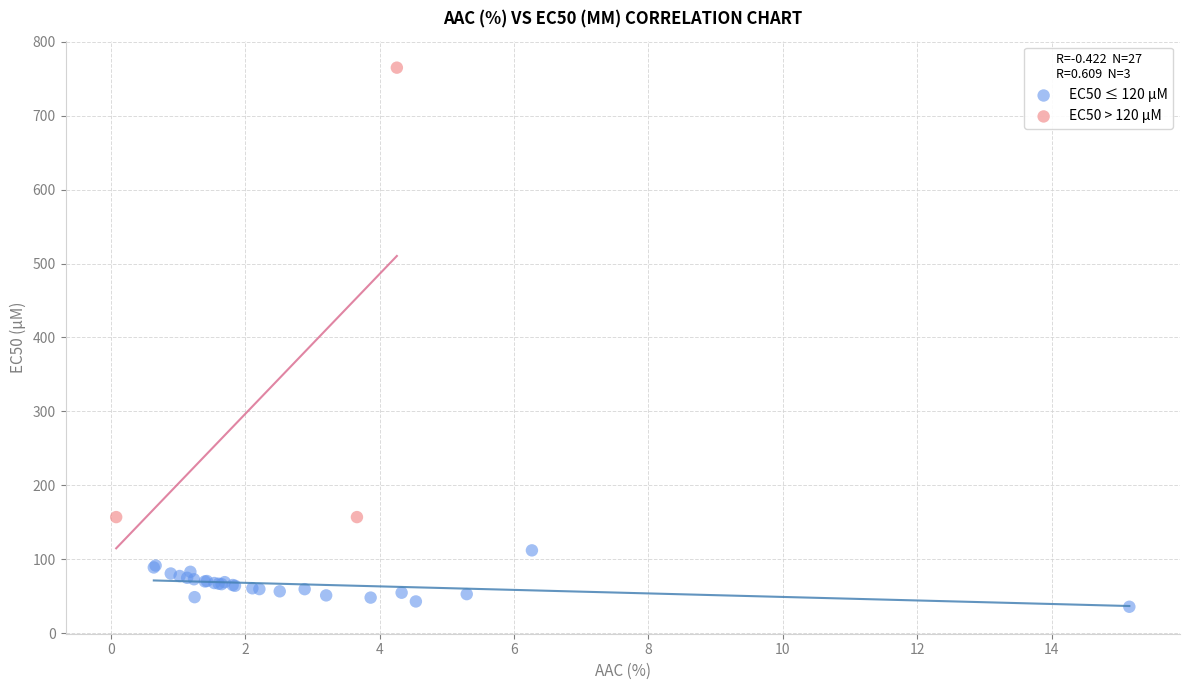

Which series contains the highest Y value?

EC50 > 120 µM